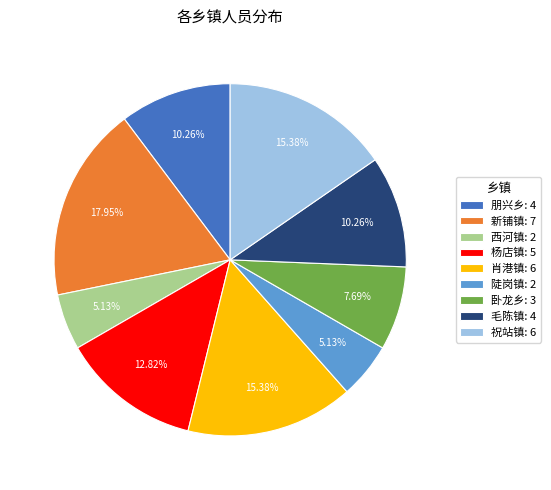

To the nearest percent, what portion does 杨店镇 represent?

13%